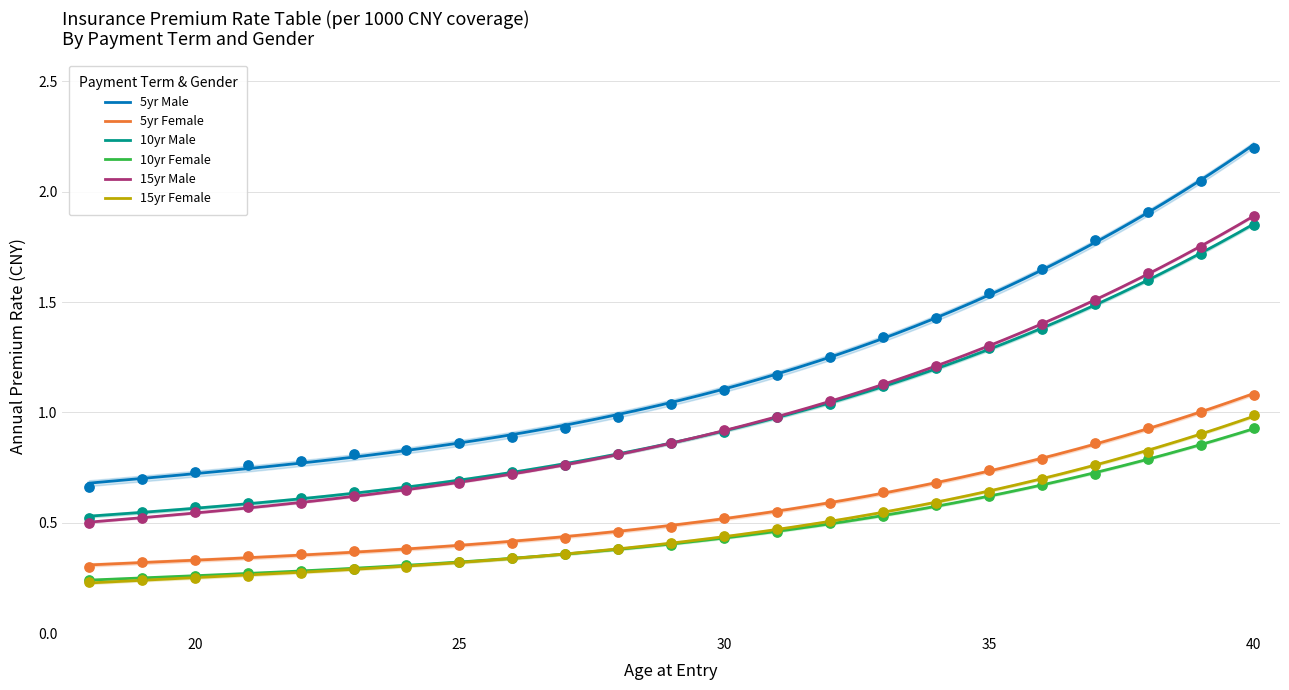

What are all the series names shown in the legend?

5yr Male, 5yr Female, 10yr Male, 10yr Female, 15yr Male, 15yr Female